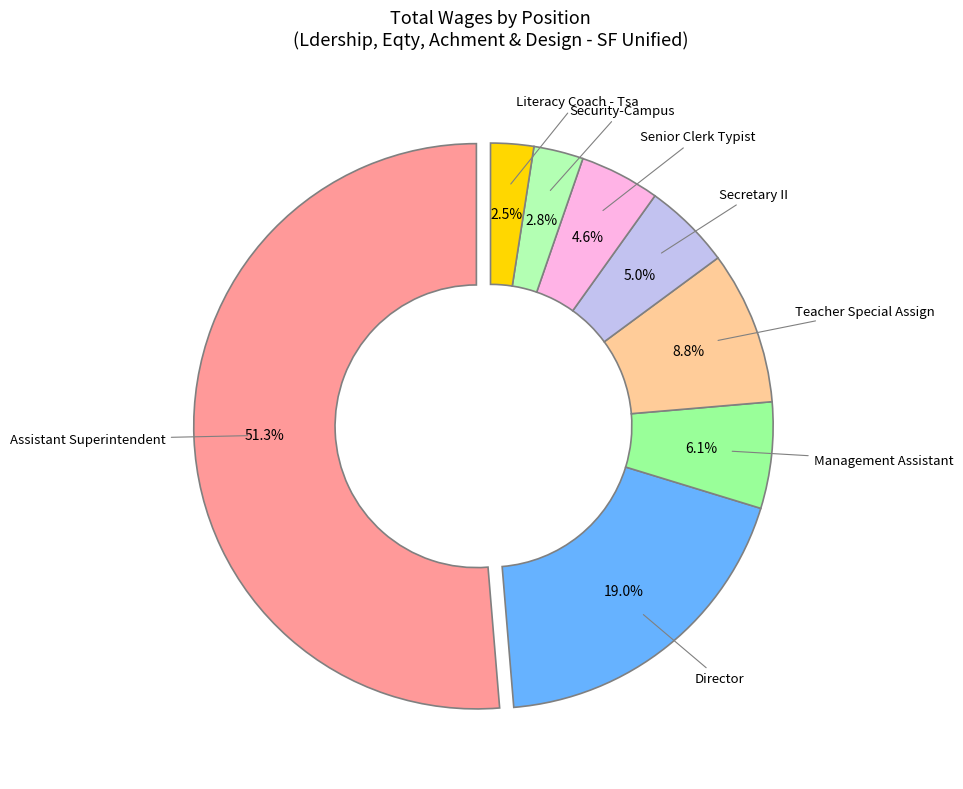

What is the largest slice in the pie chart?

Assistant Superintendent